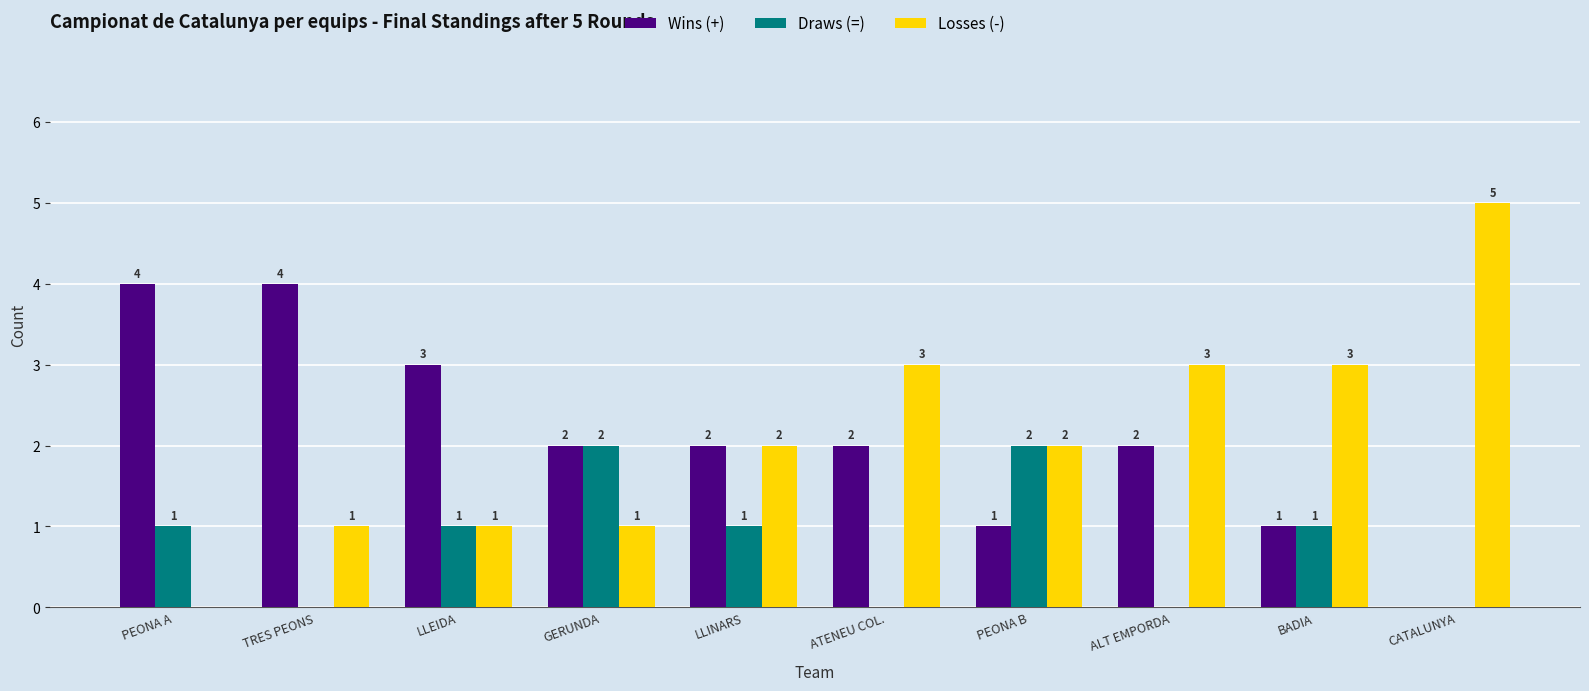

At which category does the chart reach its peak across all series?

CATALUNYA